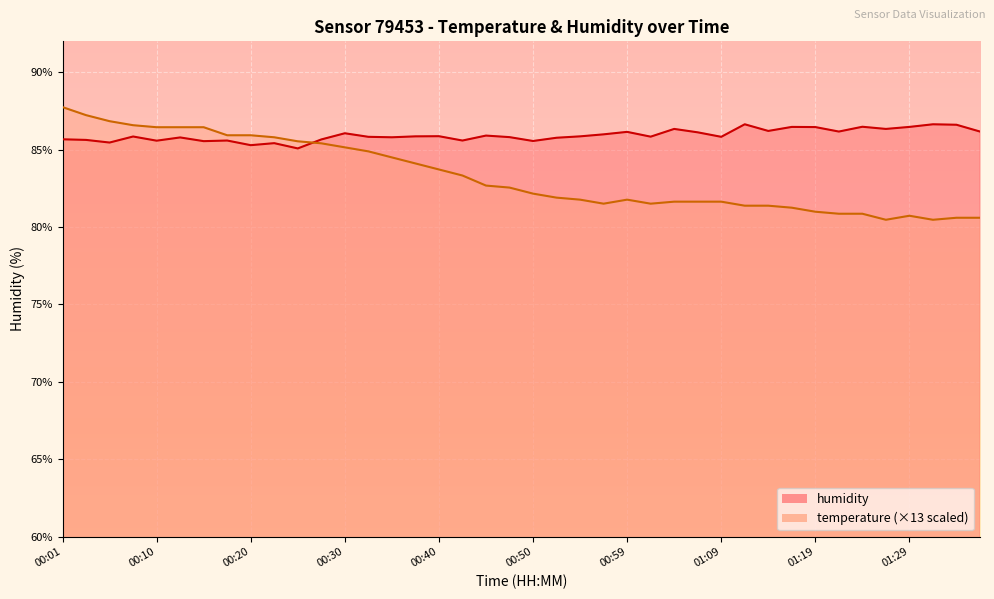

Which series ends up on top after the final intersection of temperature and humidity?

humidity